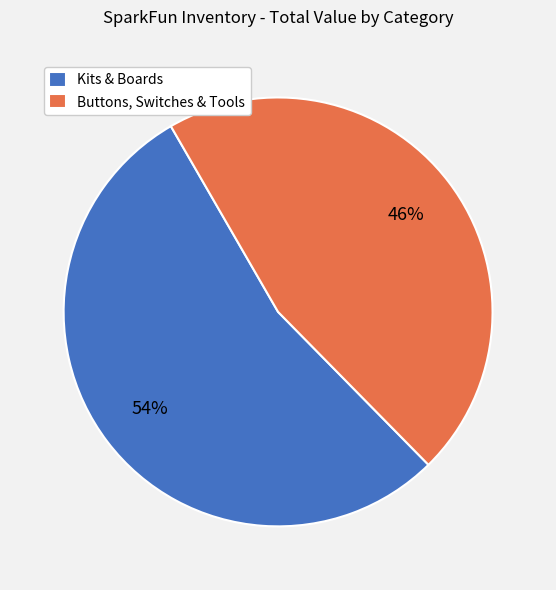

True or false: Buttons, Switches & Tools accounts for 58% of the total.

False